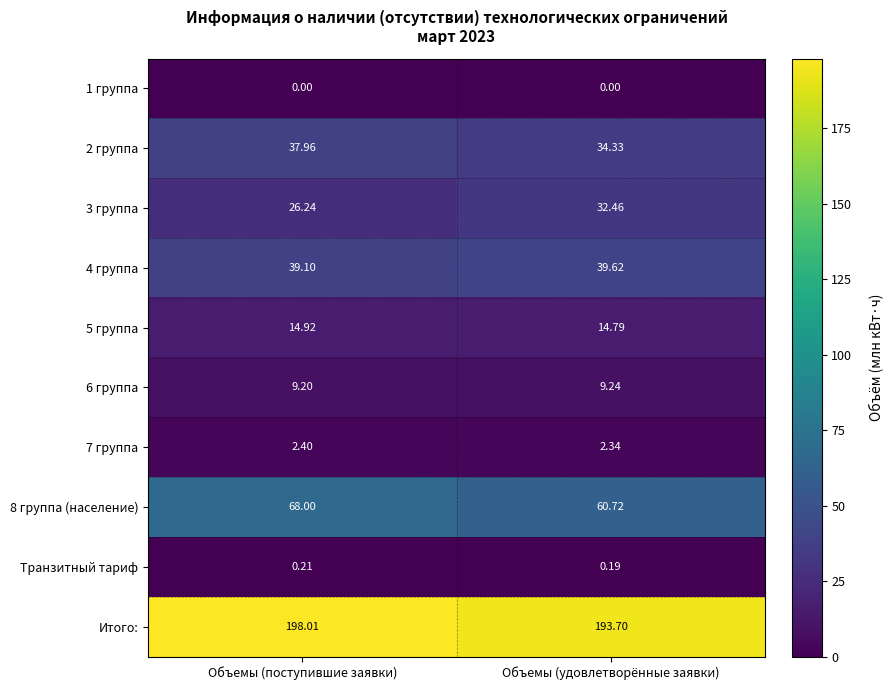

List the labels in order of Итого: value, largest first.

Объемы (поступившие заявки), Объемы (удовлетворённые заявки)